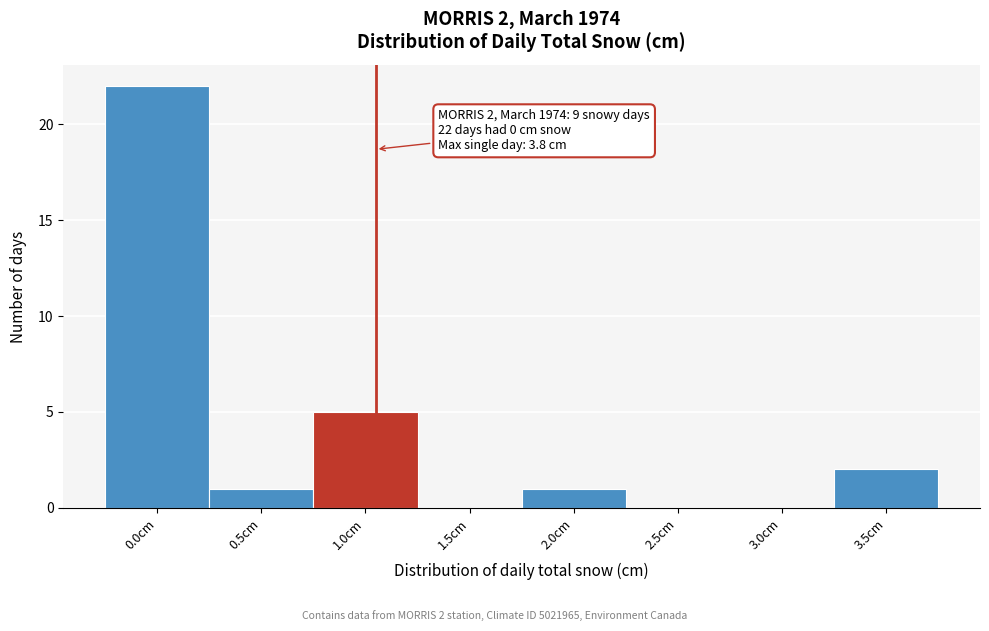

Reading left to right, list all the values displayed in this chart.

0.0cm=22	0.5cm=1	1.0cm=5	1.5cm=0	2.0cm=1	2.5cm=0	3.0cm=0	3.5cm=2